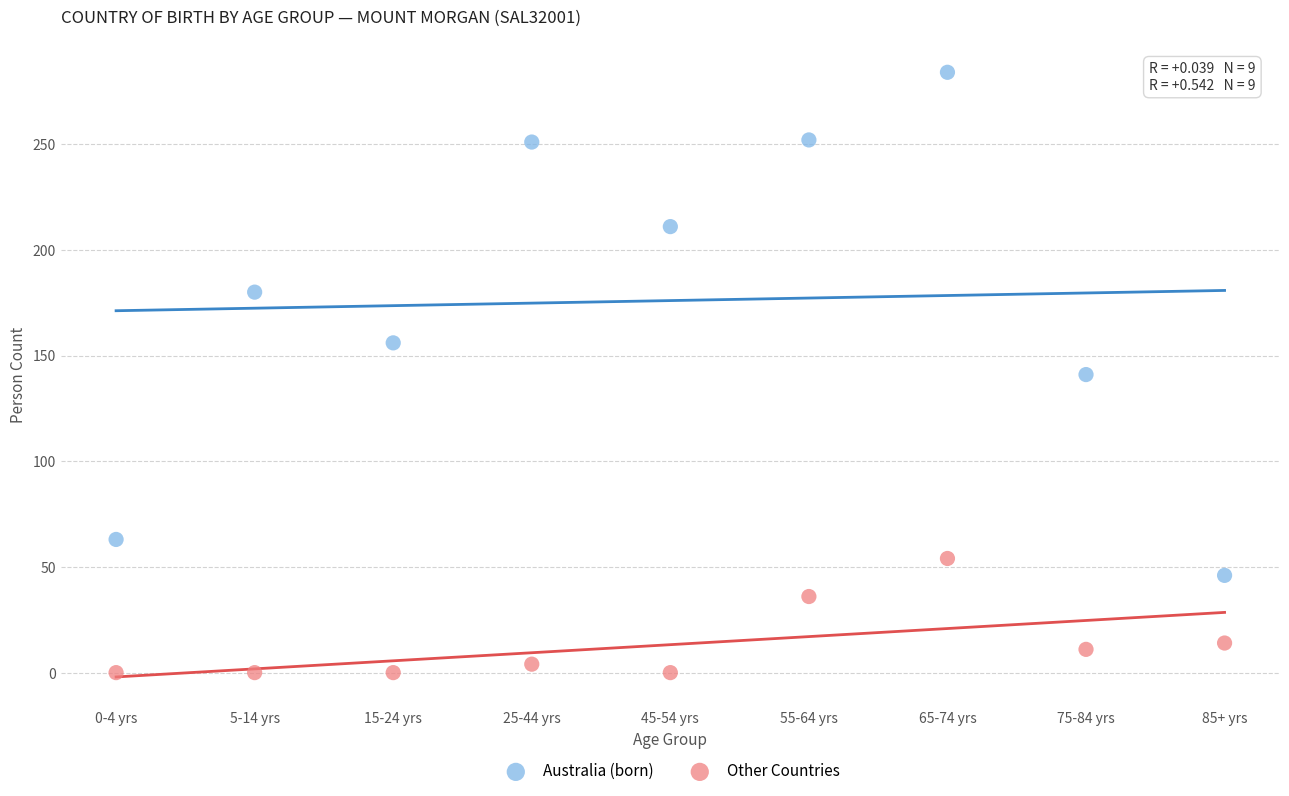

What are all the series names shown in the legend?

Australia (born), Other Countries